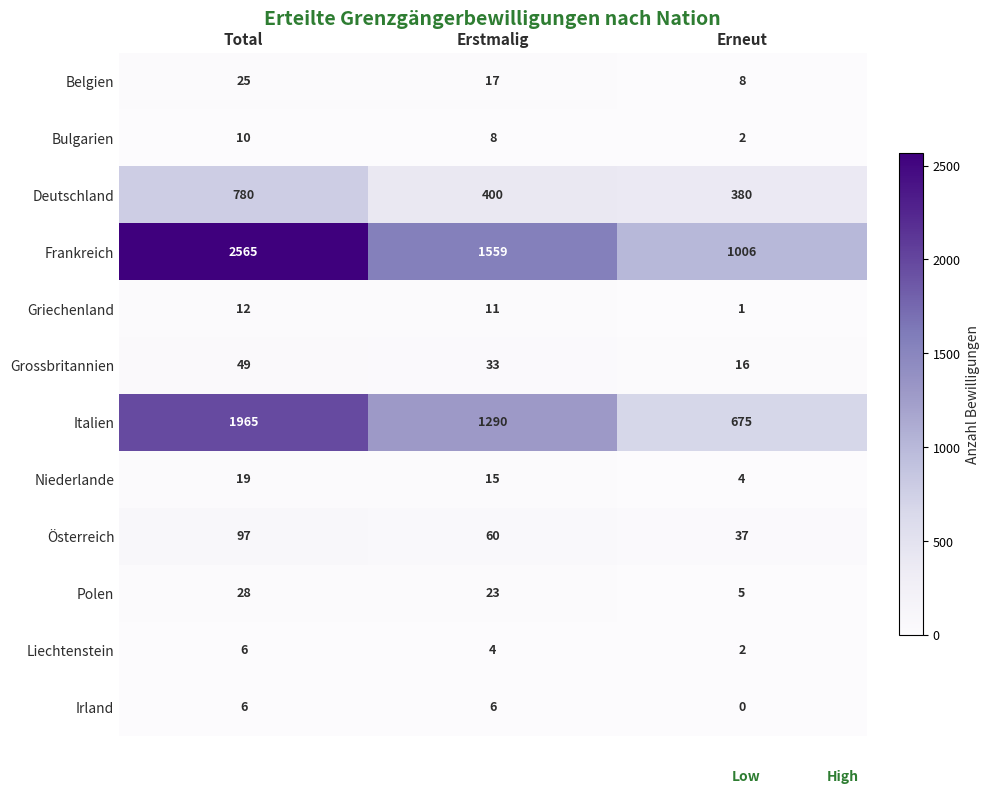

The Bulgarien series shows 10 at Total. True or false?

True